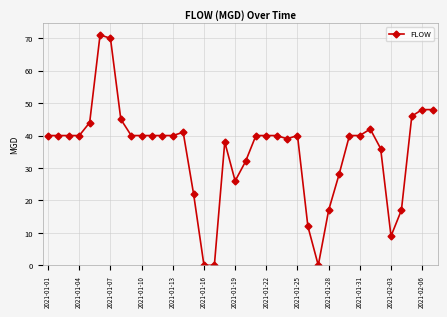

How many data points are less than 40?

14